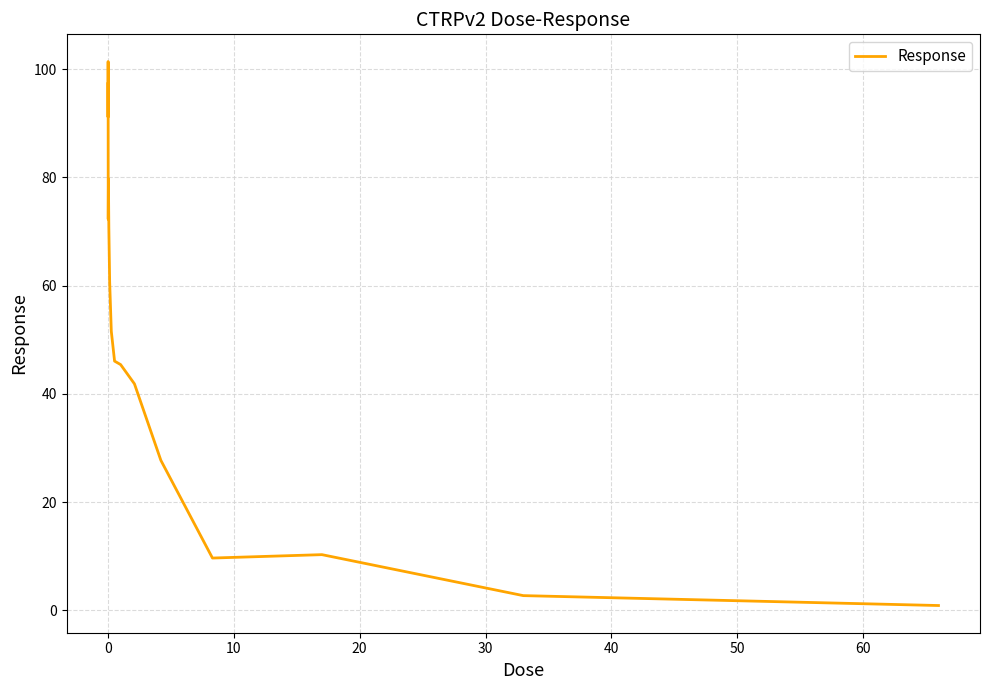

What is the greatest value displayed?

101.4